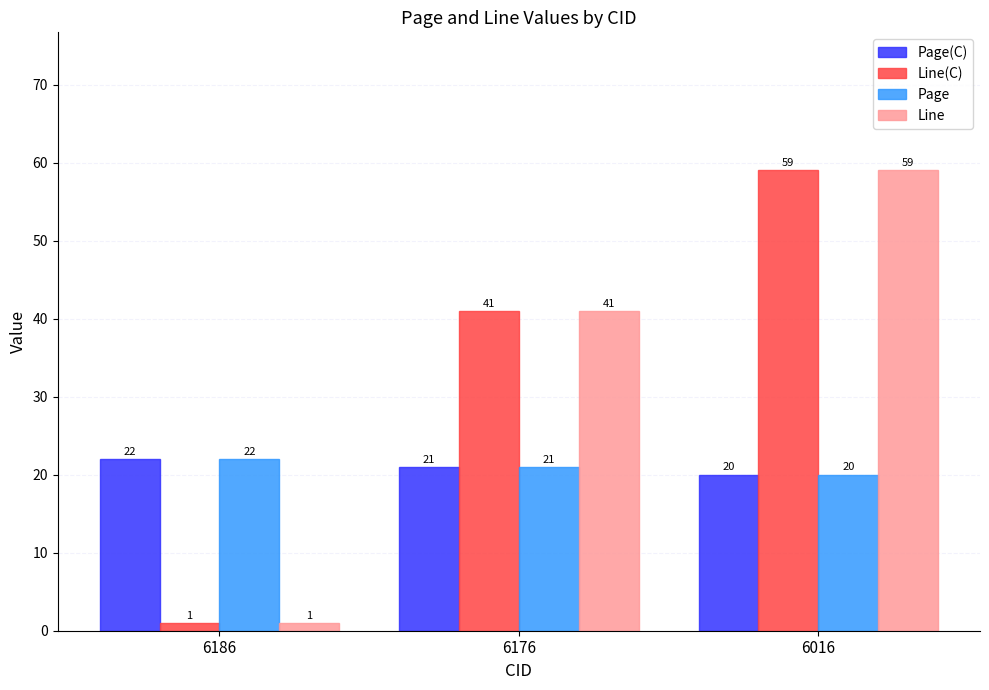

At which label is Page(C) closest to 21?

6176